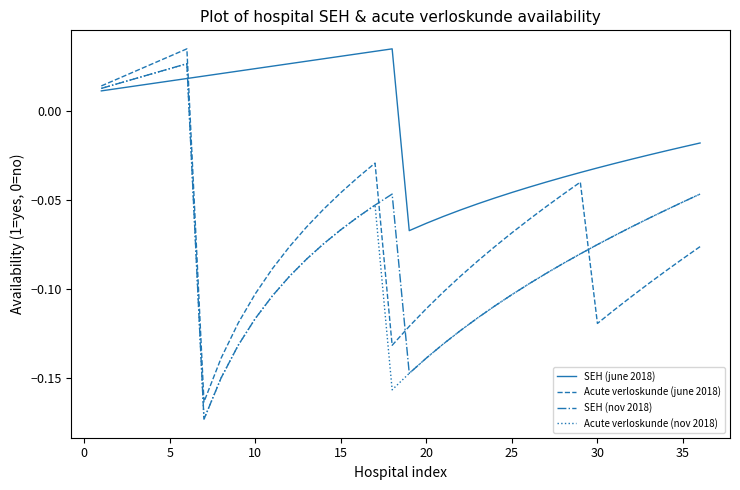

At how many categories does at least one series exceed 0?

18